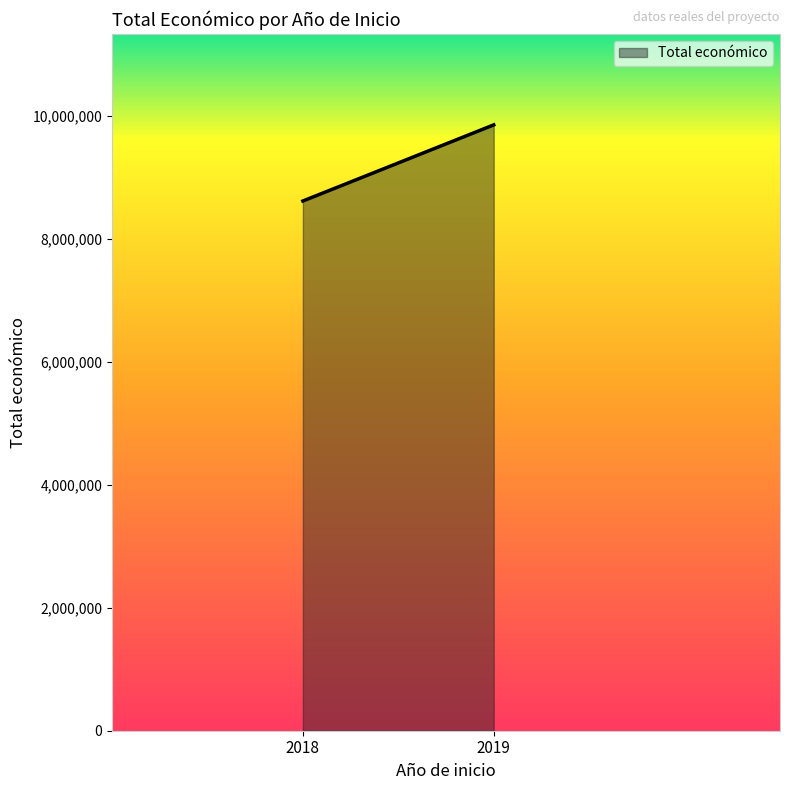

At which label is the value closest to 4948841?

2018